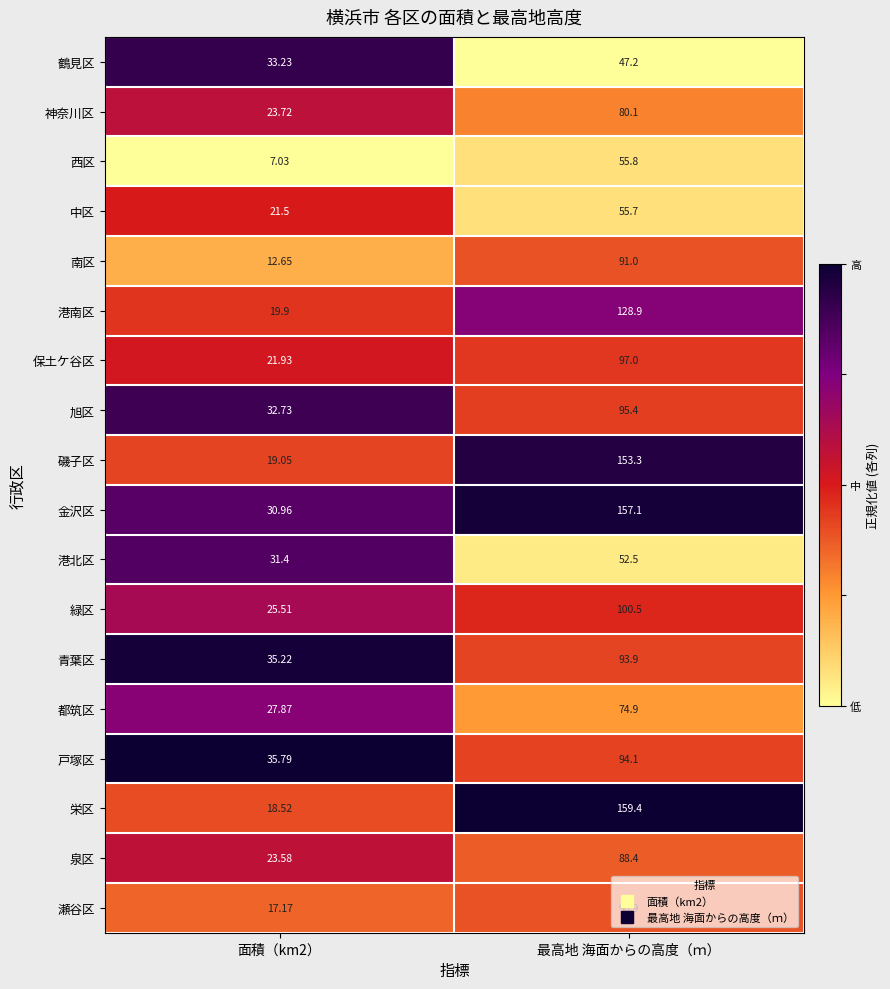

List the series in order of their peak value, highest first.

栄区, 金沢区, 磯子区, 港南区, 緑区, 保土ケ谷区, 旭区, 戸塚区, 青葉区, 南区, 瀬谷区, 泉区, 神奈川区, 都筑区, 西区, 中区, 港北区, 鶴見区